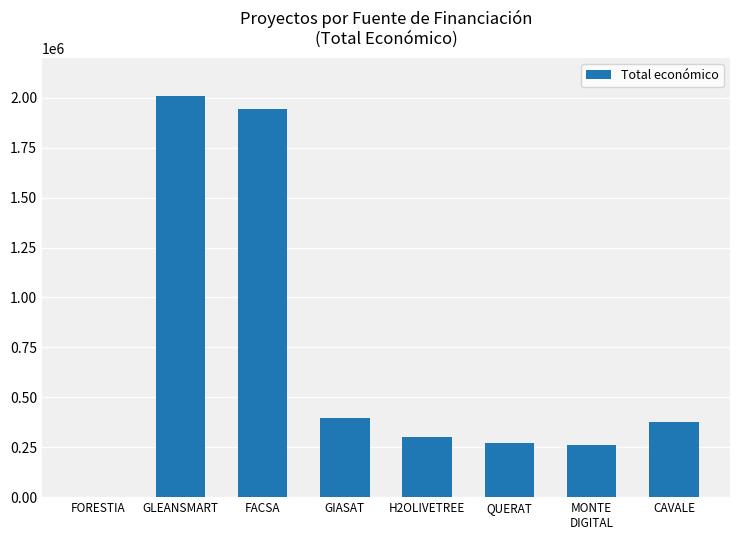

At which category does the chart reach its peak across all series?

GLEANSMART